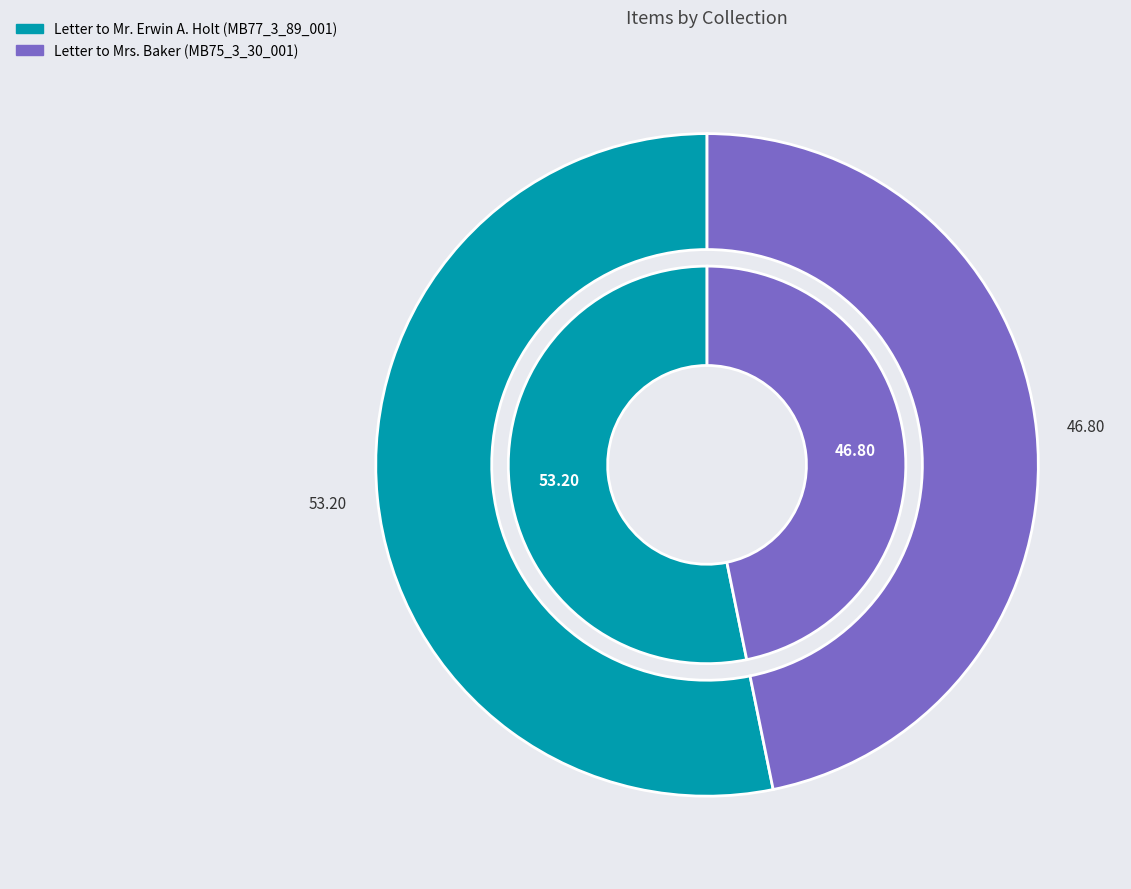

Which category accounts for the majority?

Letter to Mr. Erwin A. Holt (MB77_3_89_001)